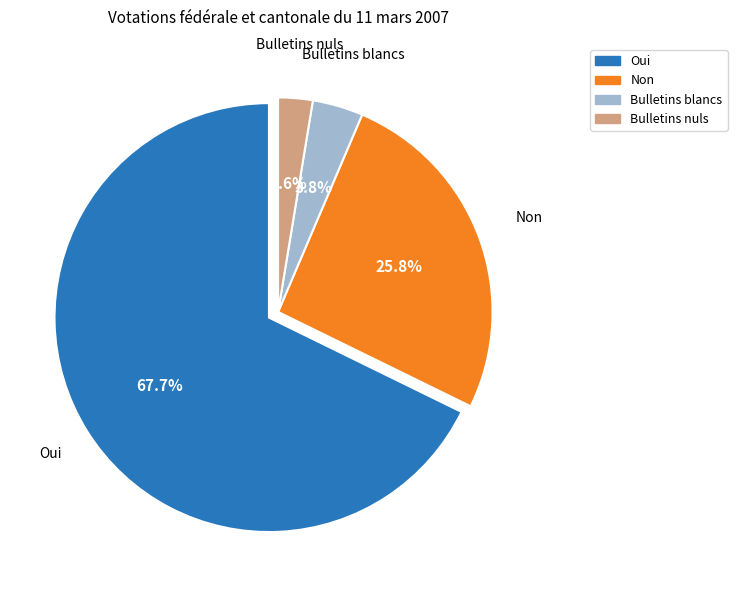

Which has a higher value, Oui or Non?

Oui